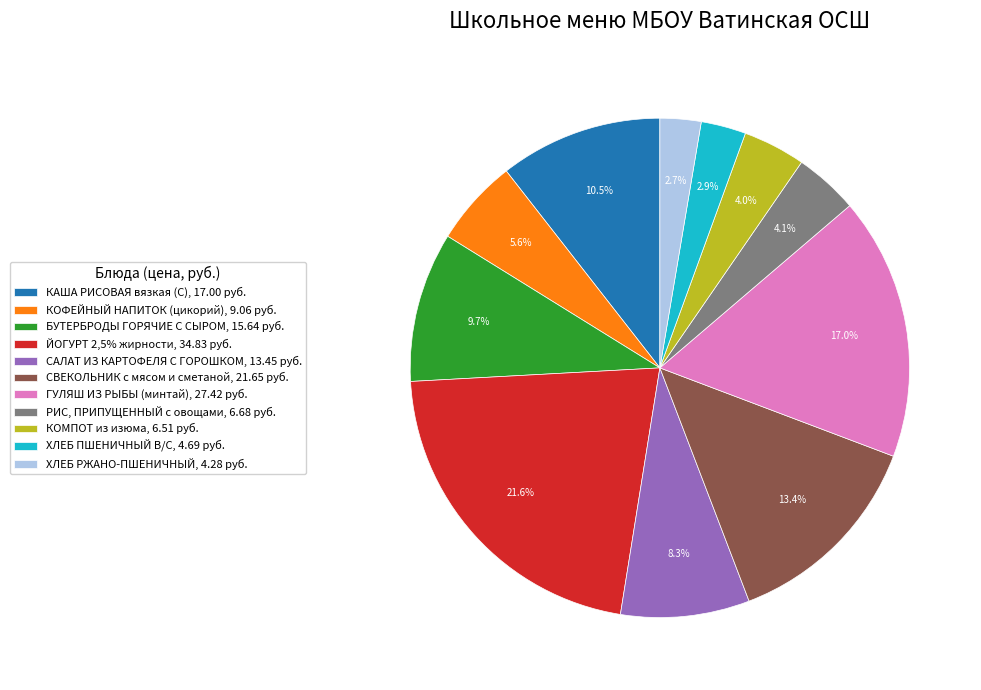

What percentage is NOT represented by ГУЛЯШ ИЗ РЫБЫ (минтай), 27.42 руб.?

83.0%